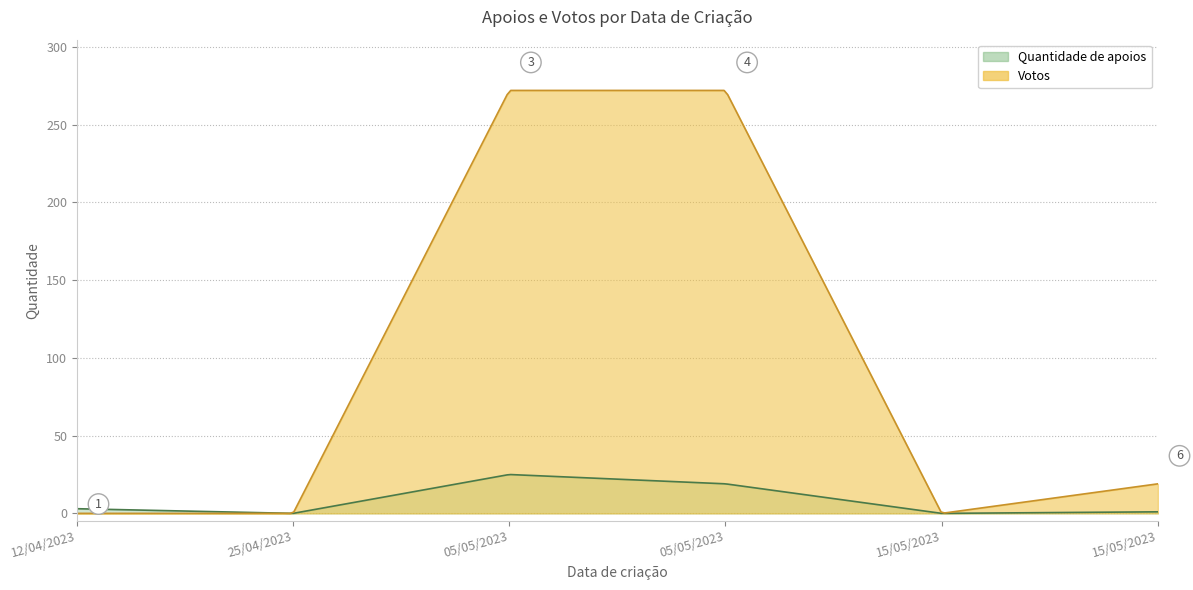

At which label does Votos first exceed 19?

05/05/2023